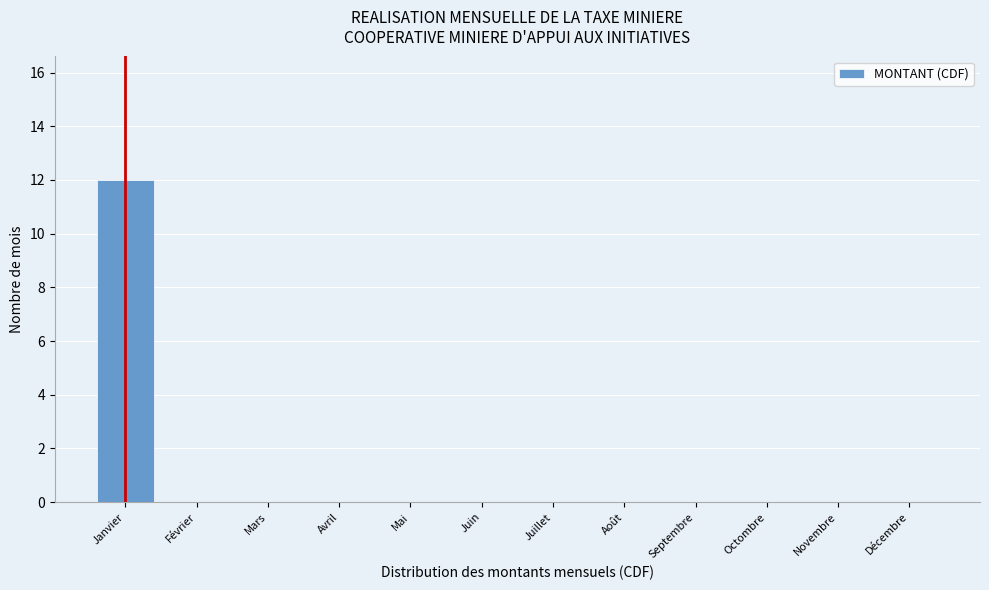

Reading left to right, list all the values displayed in this chart.

Janvier=12	Février=0	Mars=0	Avril=0	Mai=0	Juin=0	Juillet=0	Août=0	Septembre=0	Octombre=0	Novembre=0	Décembre=0